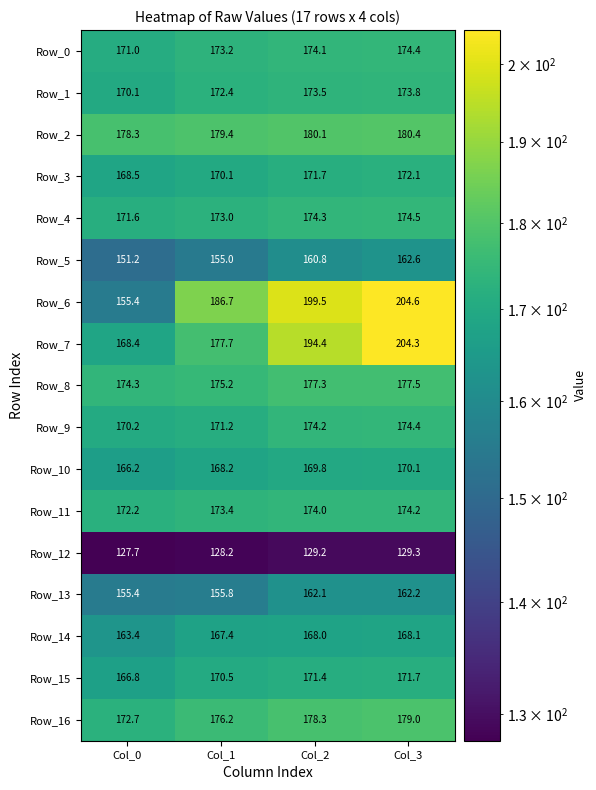

Which series changed the most between Col_0 and Col_3?

Row_6